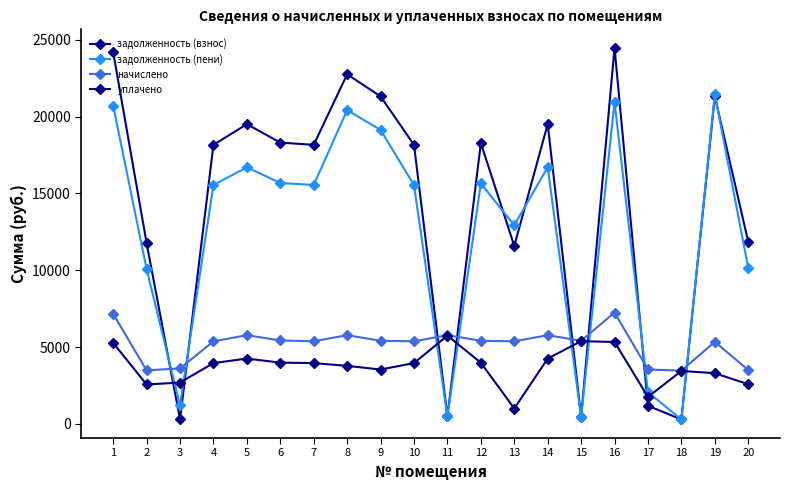

True or false: начислено and задолженность (взнос) intersect in this chart.

True